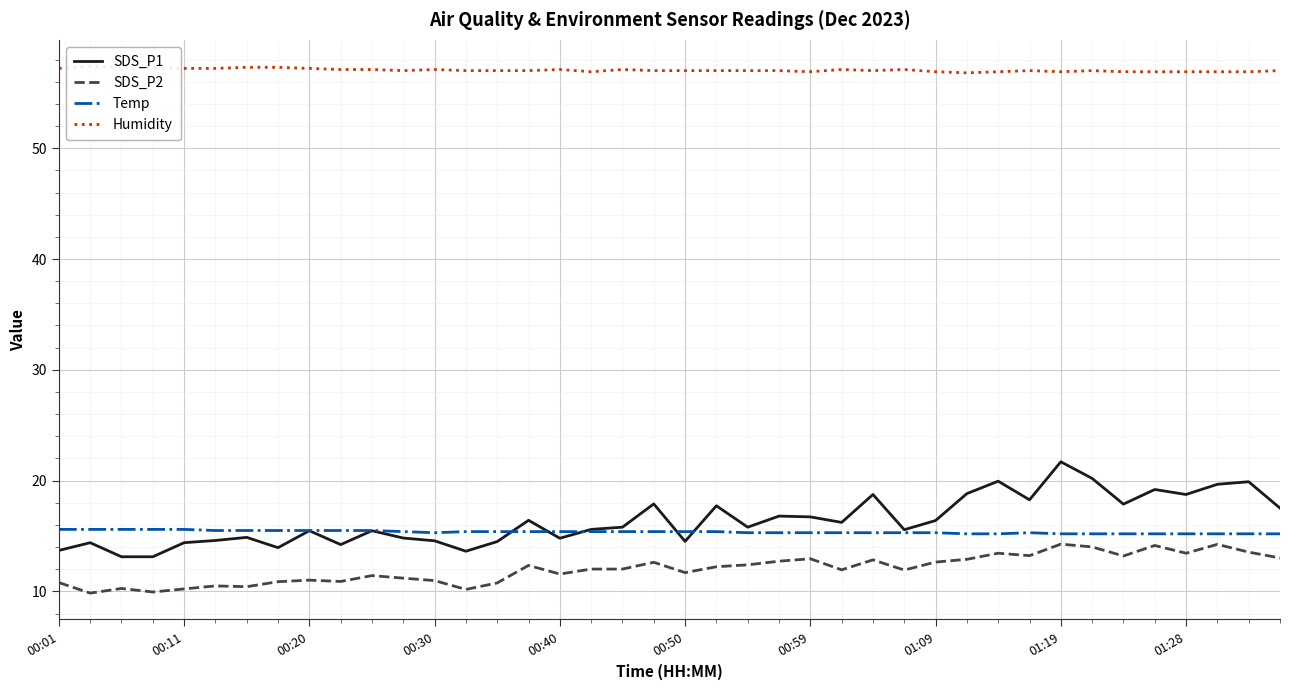

The SDS_P2 series shows 16.8 at 00:50. True or false?

False